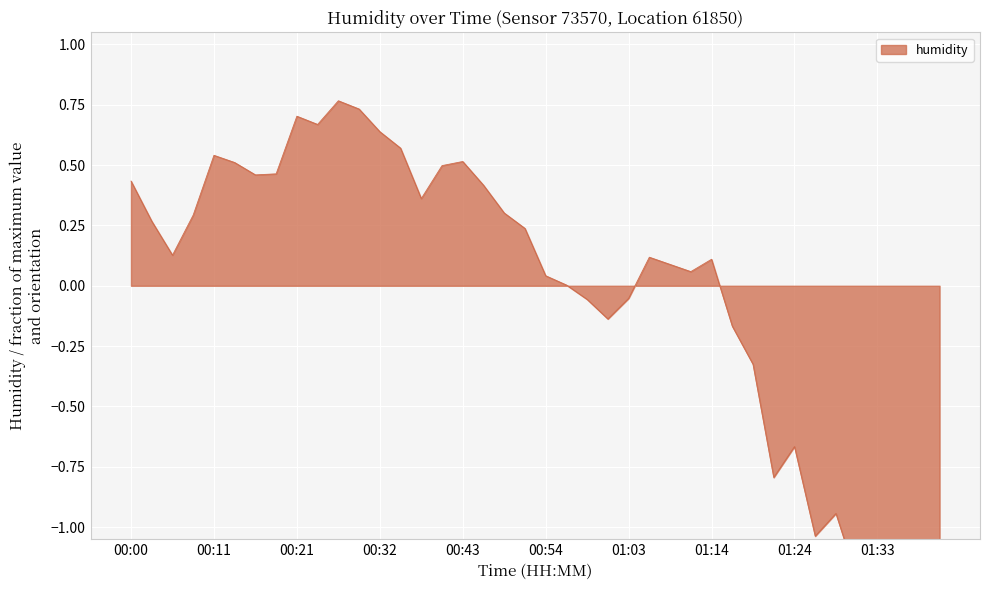

What position from the right is 00:46?

23